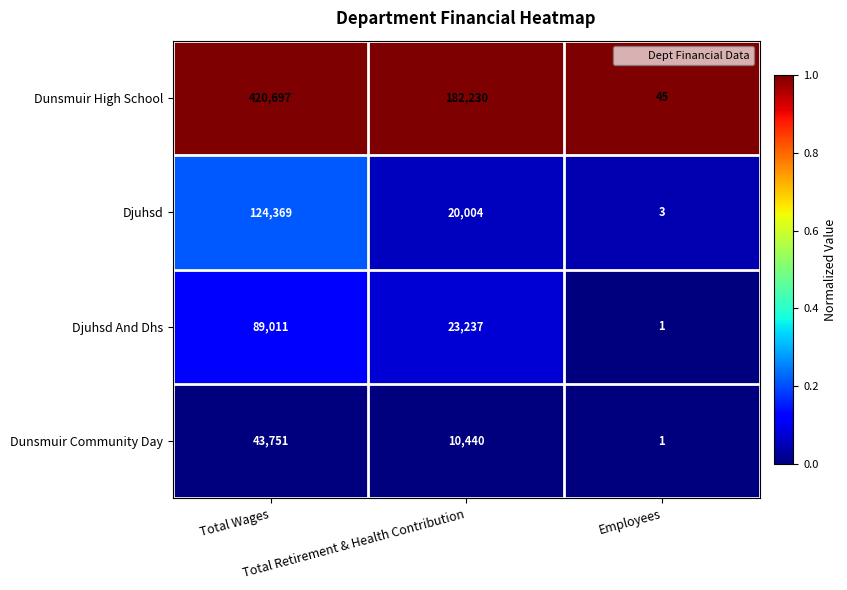

What is the minimum value for Dunsmuir High School?

45